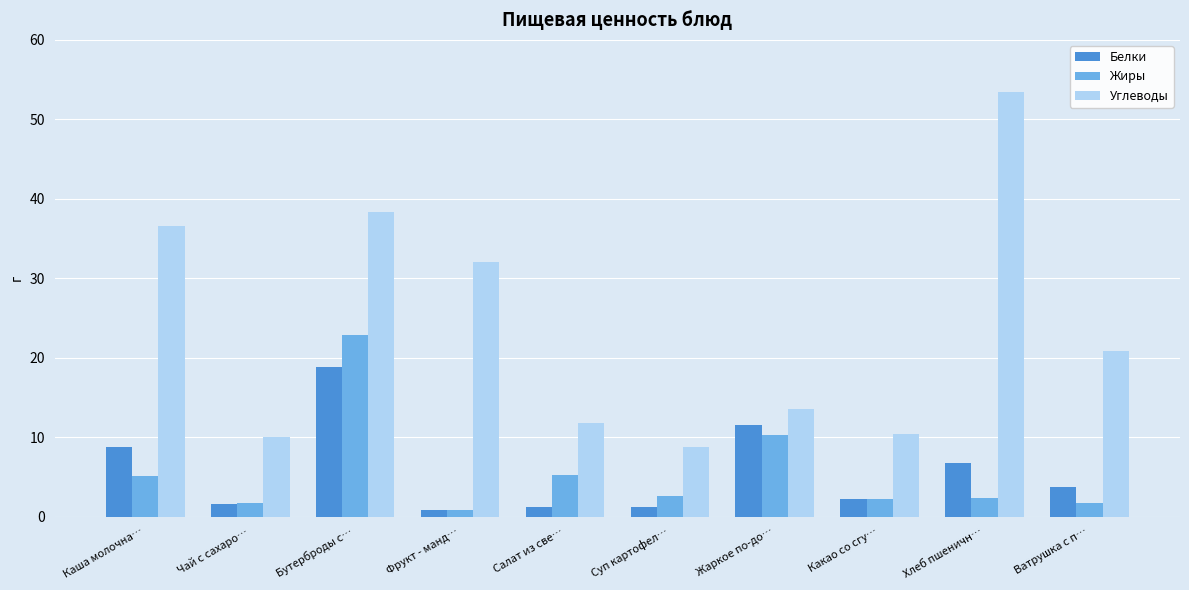

What are all the series names shown in the legend?

Белки, Жиры, Углеводы